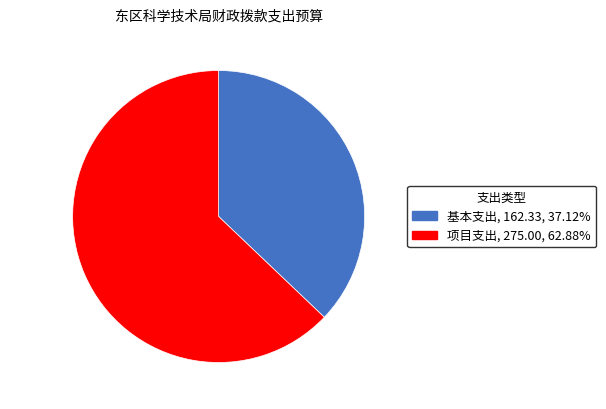

How many slices are in this pie chart?

2